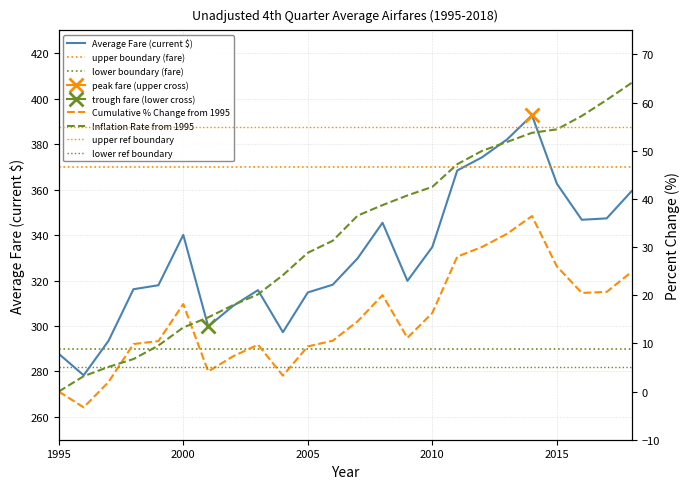

Which series has the largest range (max minus min)?

Average Fare (current $)